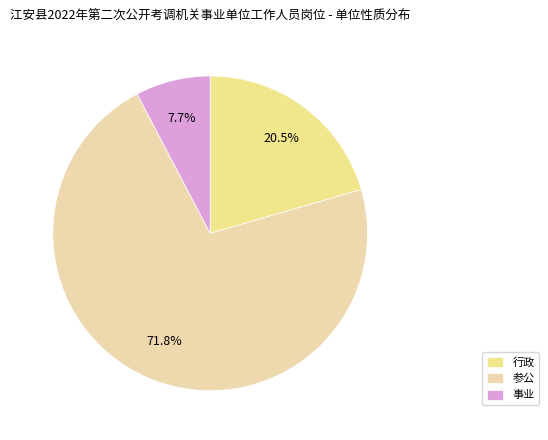

What is the majority slice?

参公